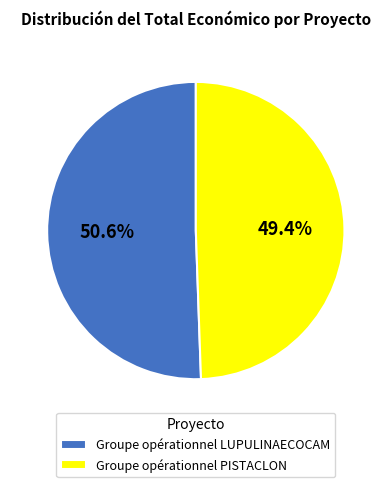

To the nearest percent, what is the difference between the largest and smallest slice percentages?

1%